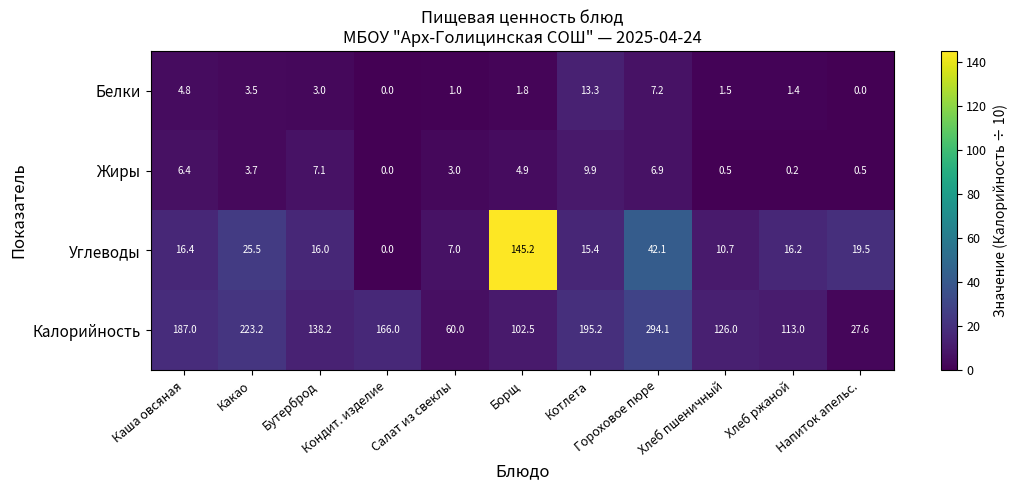

List the series in order of their peak value, highest first.

Калорийность, Углеводы, Белки, Жиры